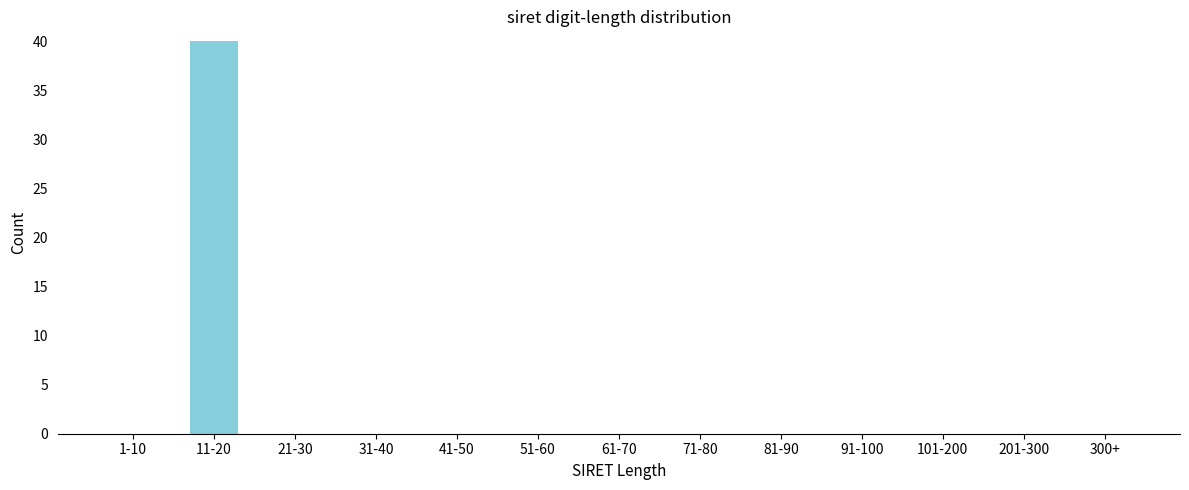

Reading right to left, transcribe all the data shown in this chart.

300+=0	201-300=0	101-200=0	91-100=0	81-90=0	71-80=0	61-70=0	51-60=0	41-50=0	31-40=0	21-30=0	11-20=40	1-10=0